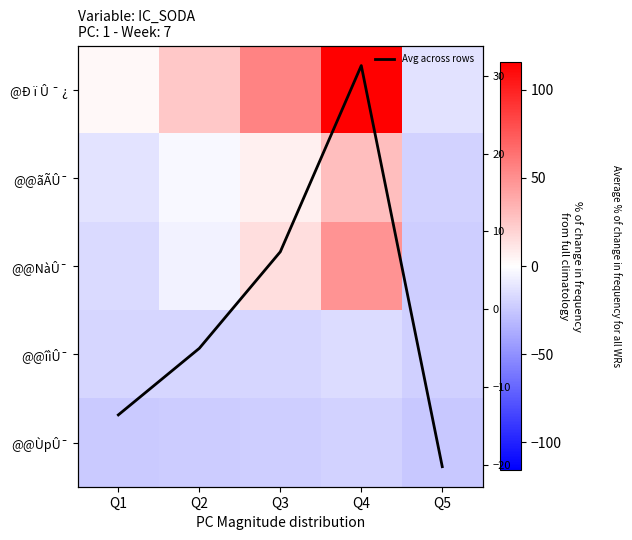

Which category has the lowest value across all series?

Q5